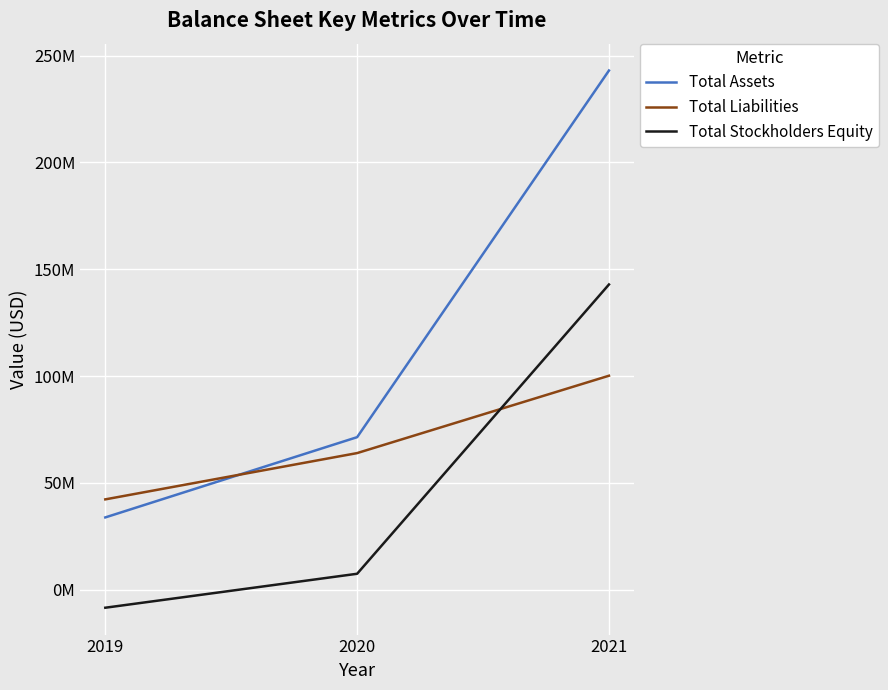

Does the chart display data point markers on the line(s)?

No